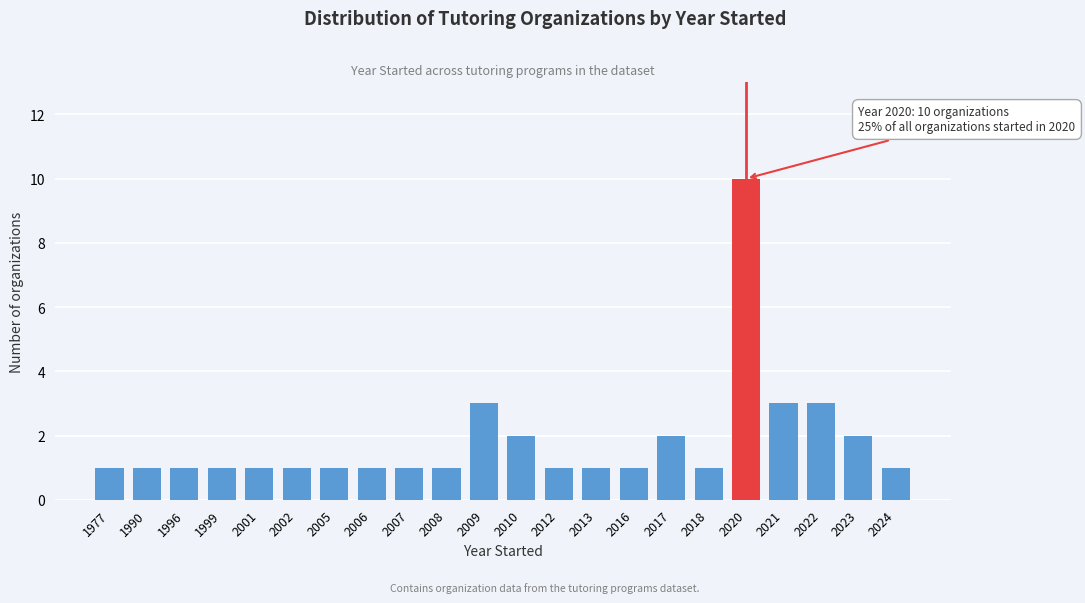

Reading right to left, transcribe all the data shown in this chart.

2024=1	2023=2	2022=3	2021=3	2020=10	2018=1	2017=2	2016=1	2013=1	2012=1	2010=2	2009=3	2008=1	2007=1	2006=1	2005=1	2002=1	2001=1	1999=1	1996=1	1990=1	1977=1